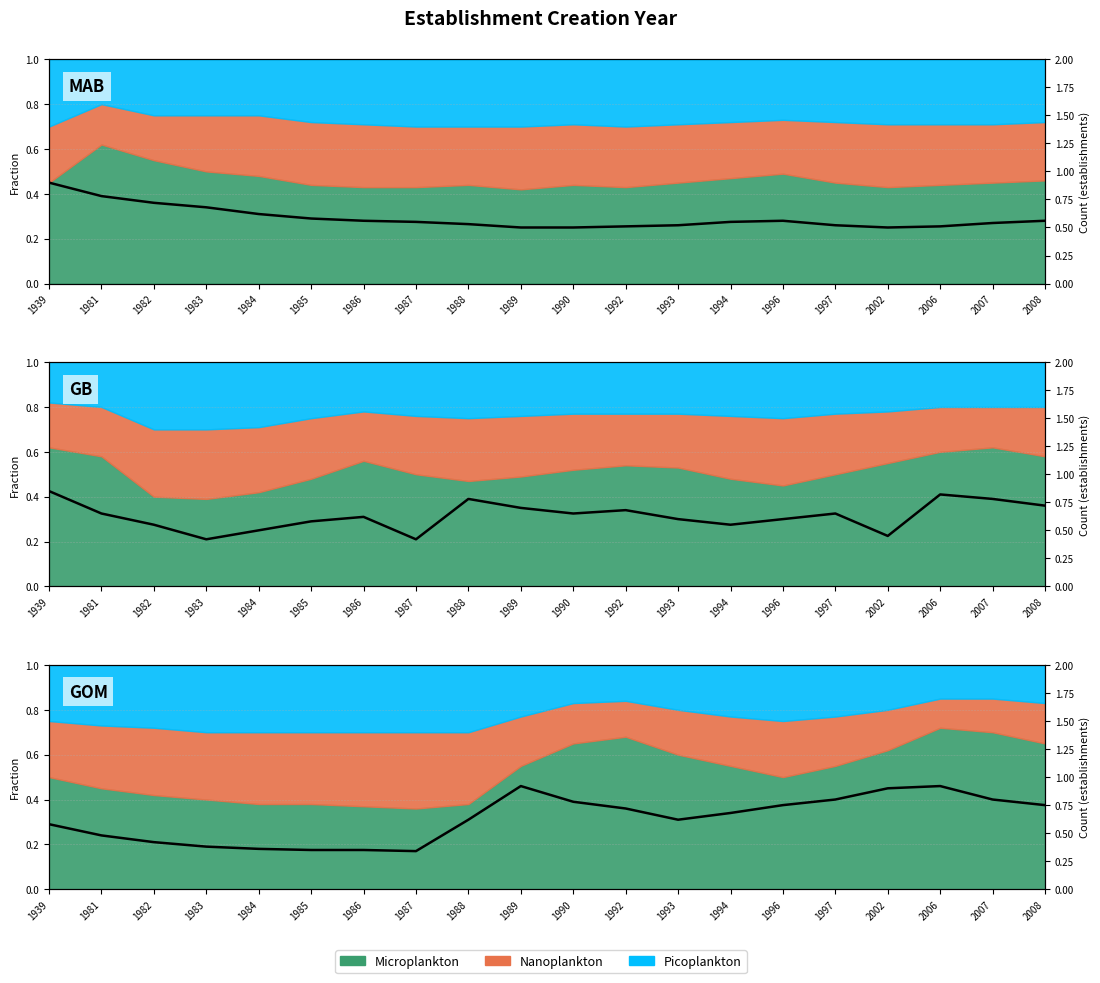

Rank the series at 1985 from lowest to highest value.

GOM line, MAB line, GB line